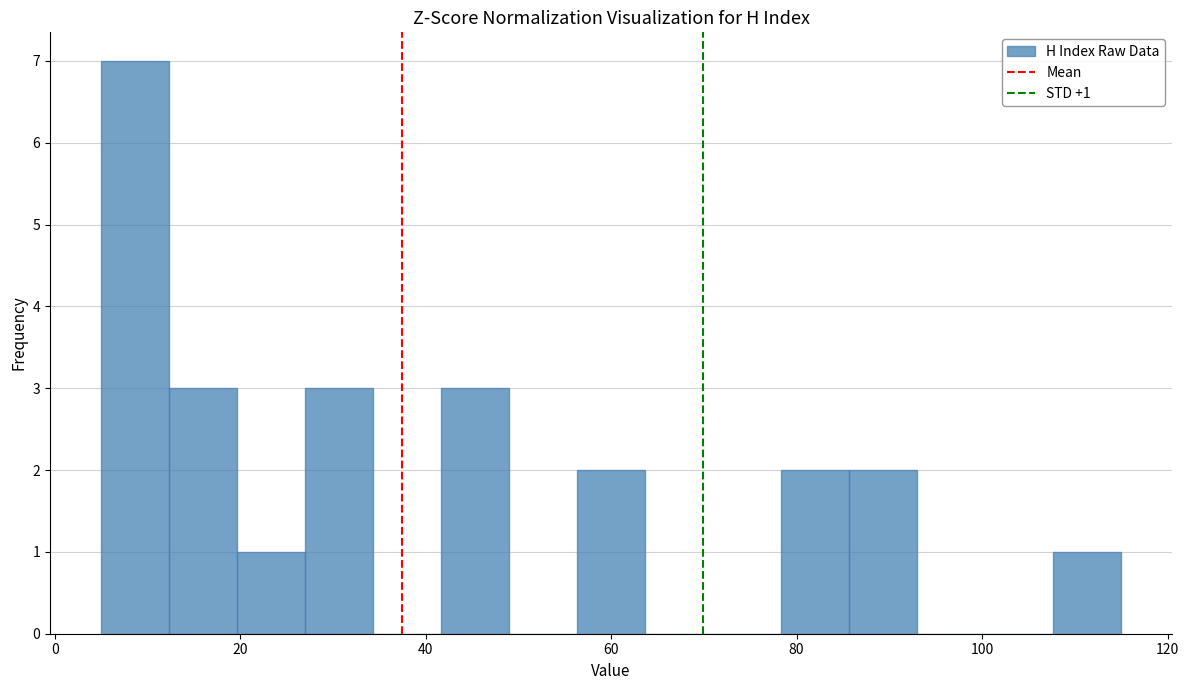

Read against the x-axis, roughly where is the centre of the tallest bar?

8